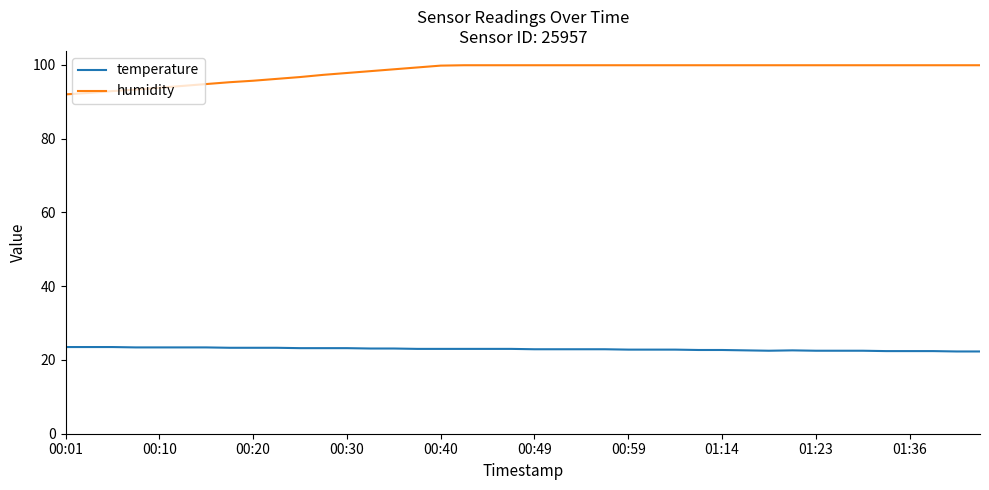

True or false: temperature and humidity cross at least once.

False